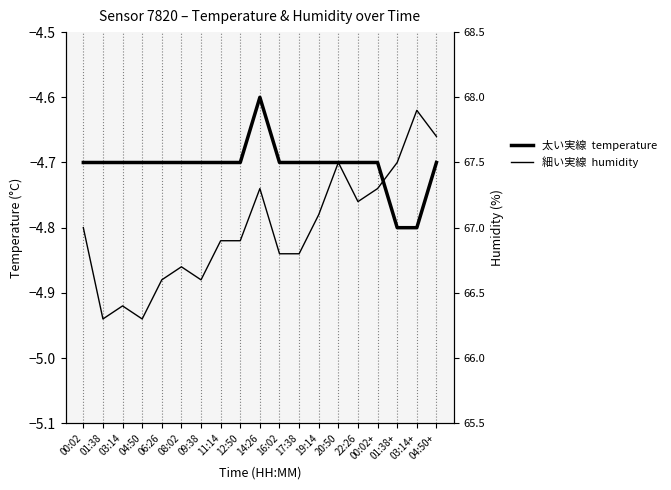

True or false: temperature has more than 1 interior local peaks.

False